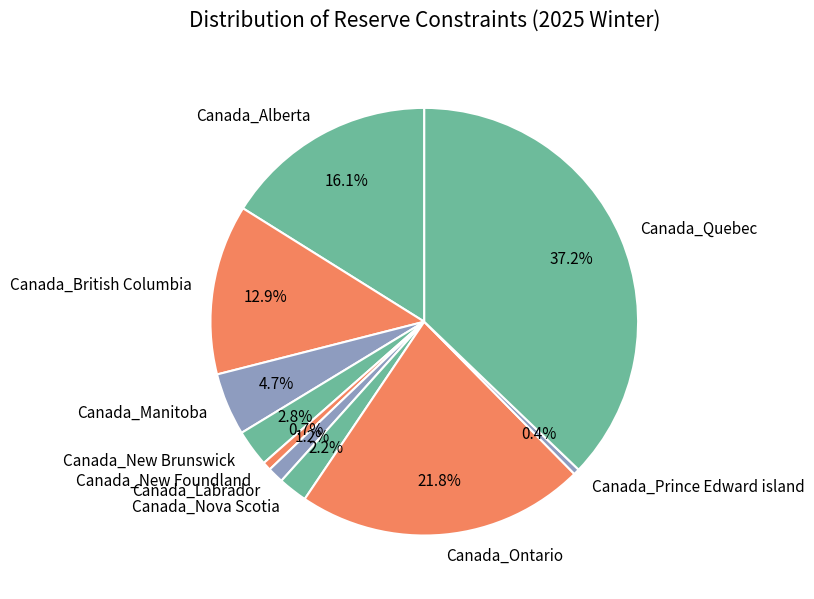

What is the largest slice in the pie chart?

Canada_Quebec